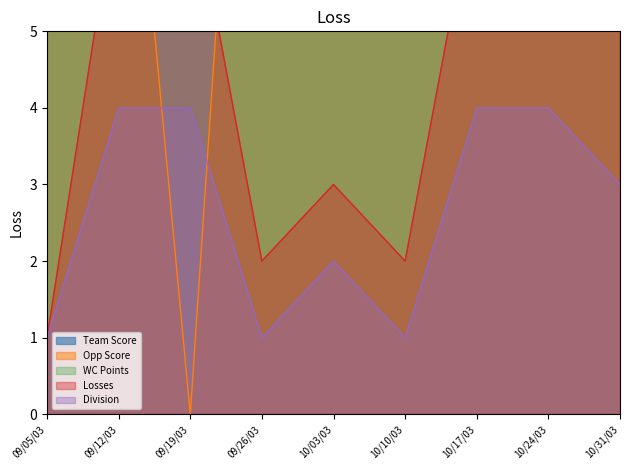

How many lines are shown in the chart?

5